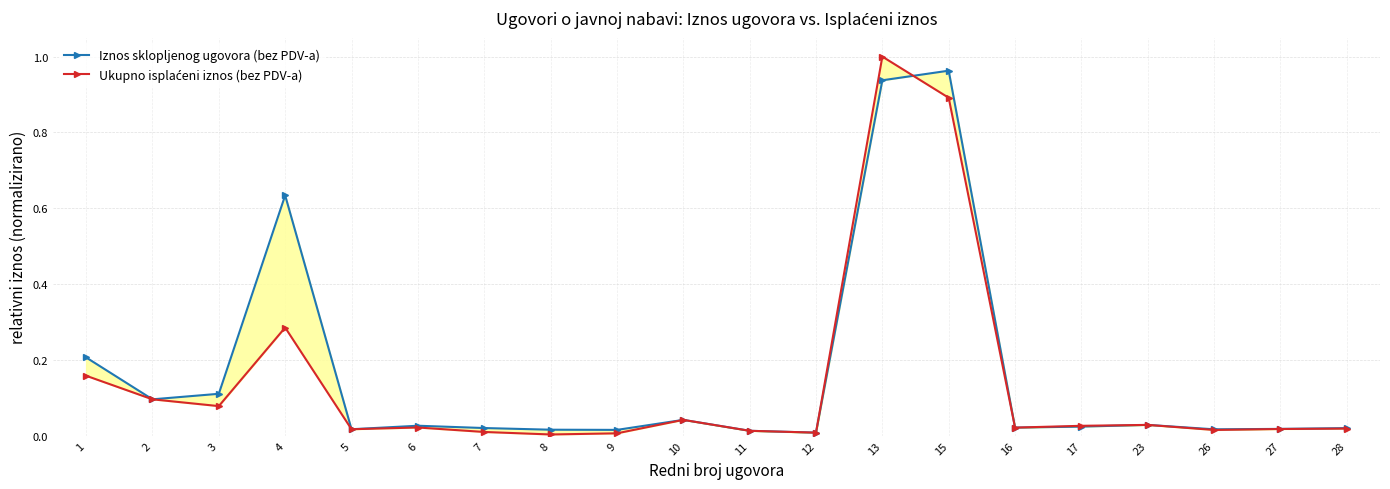

How many series are shown in this chart?

2